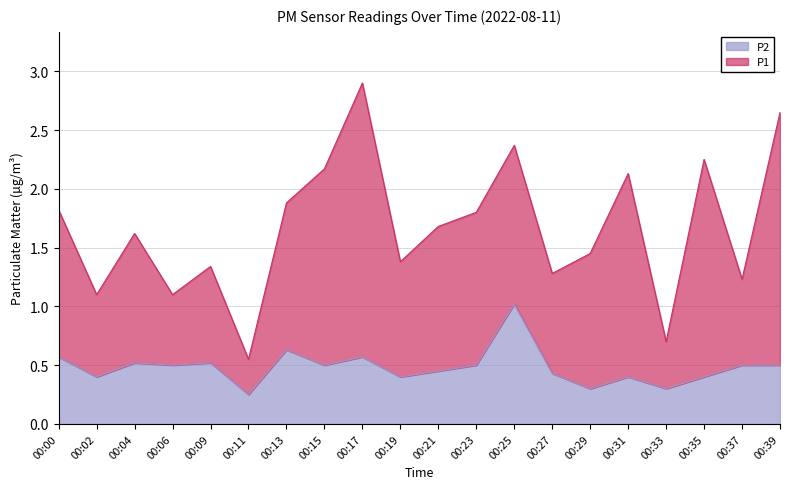

List the labels in order of value, smallest first.

00:11, 00:29, 00:33, 00:02, 00:19, 00:31, 00:35, 00:27, 00:21, 00:06, 00:15, 00:23, 00:37, 00:39, 00:04, 00:09, 00:00, 00:17, 00:13, 00:25